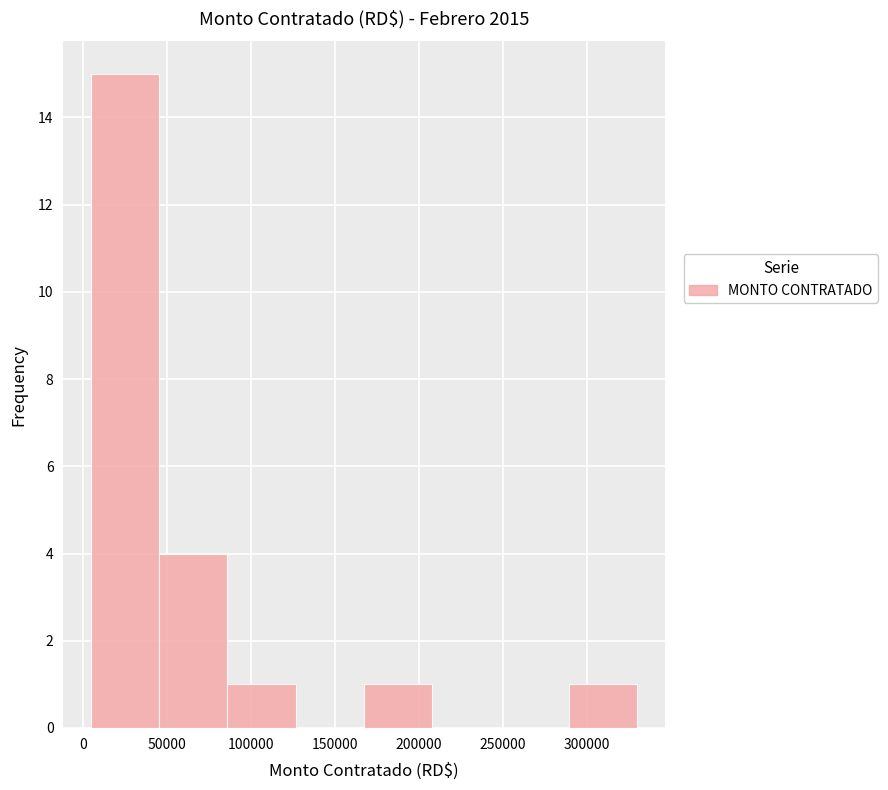

Reading left to right, list every bar in this chart as the range it spans on the x-axis followed by its height. Neither the bar edges nor the heights are printed on the chart, so give them approximately, as read against the axes.

5000 to 45000: 15
45000 to 85000: 4
85000 to 125000: 1
125000 to 165000: 0
165000 to 210000: 1
210000 to 250000: 0
250000 to 290000: 0
290000 to 330000: 1